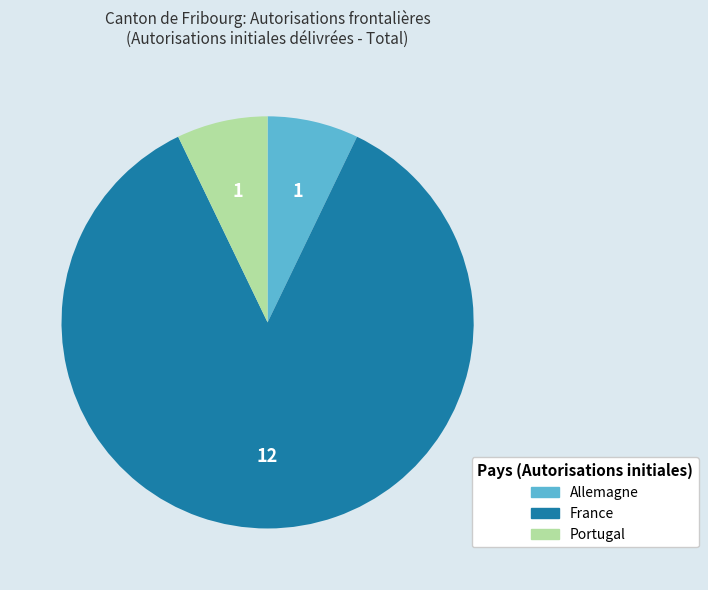

Does France account for over 50% of the chart?

Yes